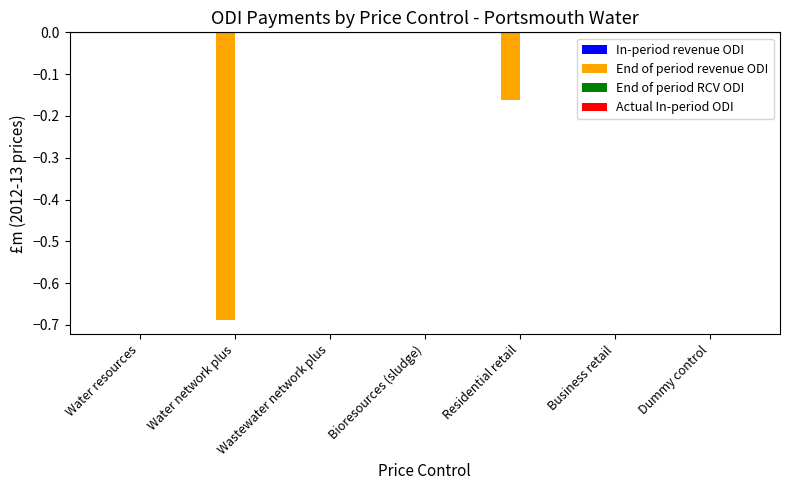

True or false: the data shows 0.0 at Wastewater network plus.

True